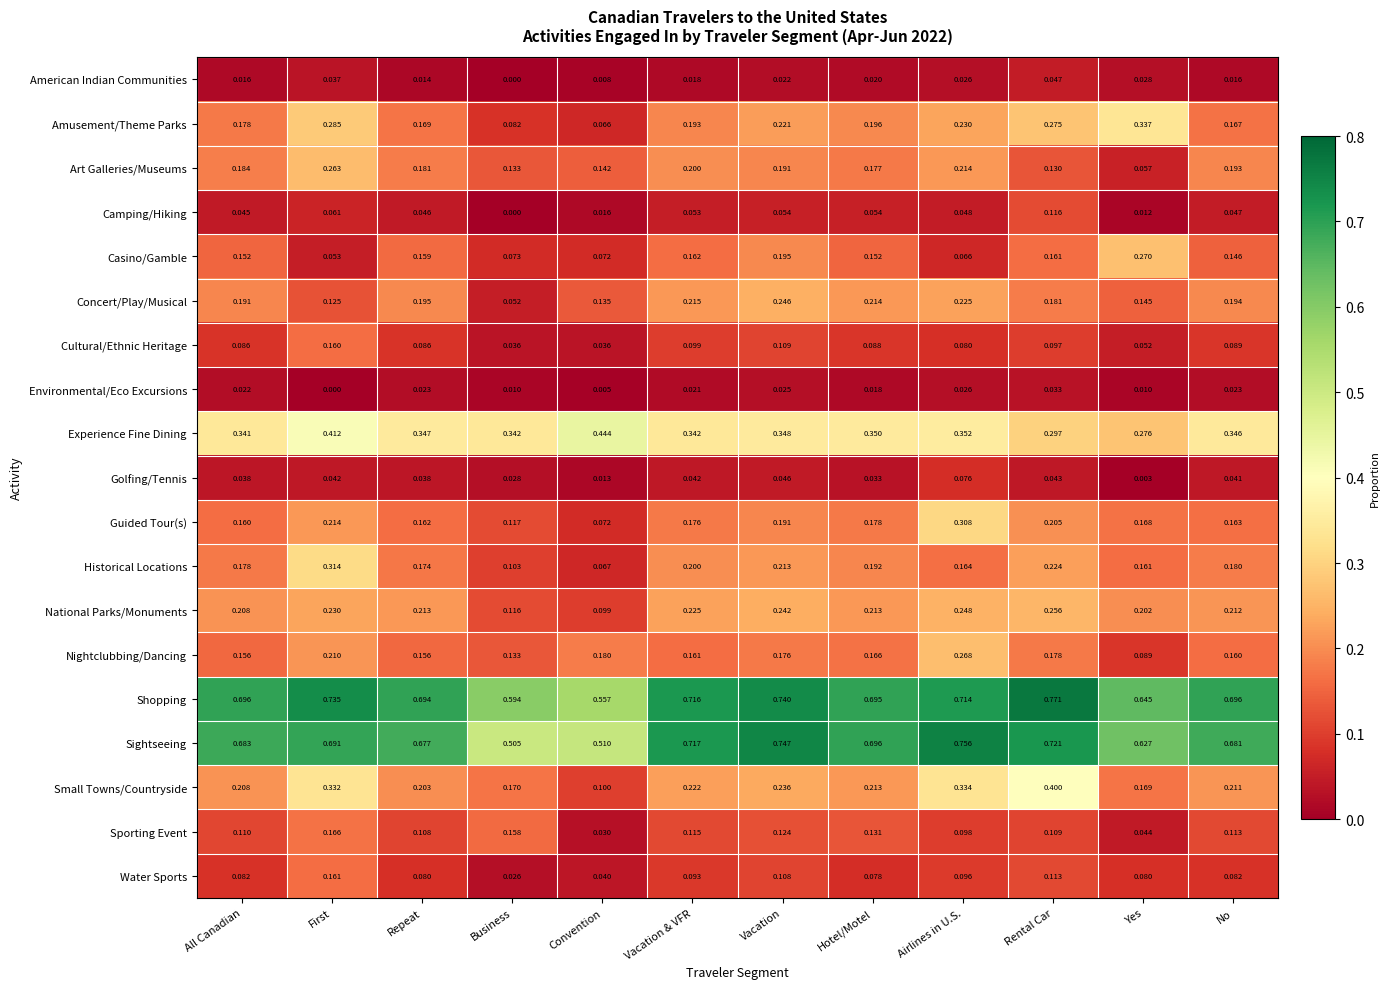

Which series changed the most between Convention and Vacation & VFR?

Sightseeing